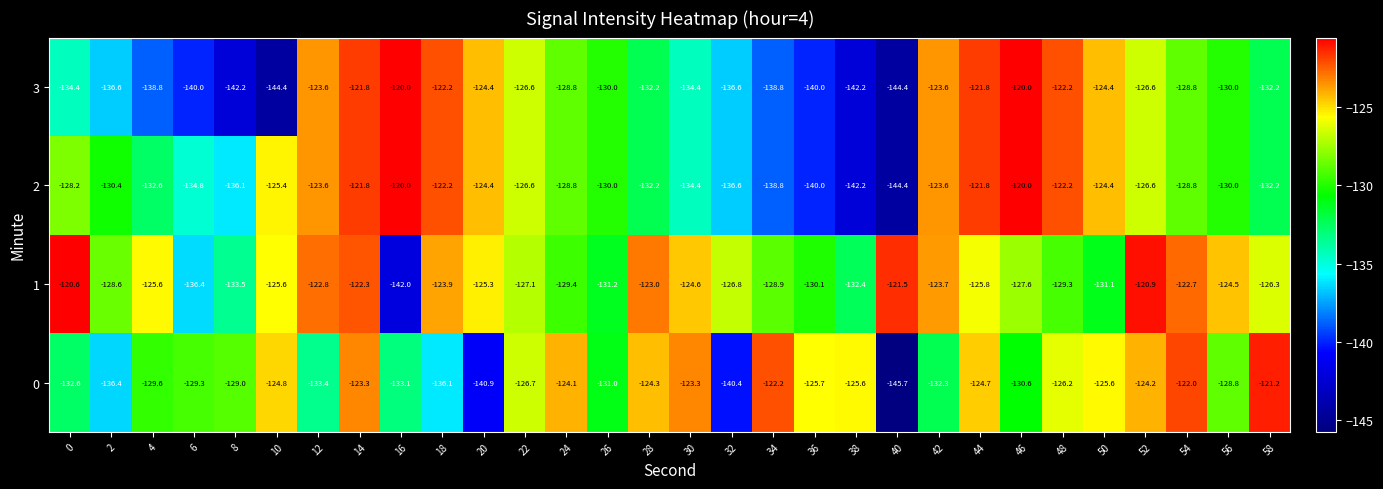

What is the difference between the 2 values at 54 and 34?

10.0